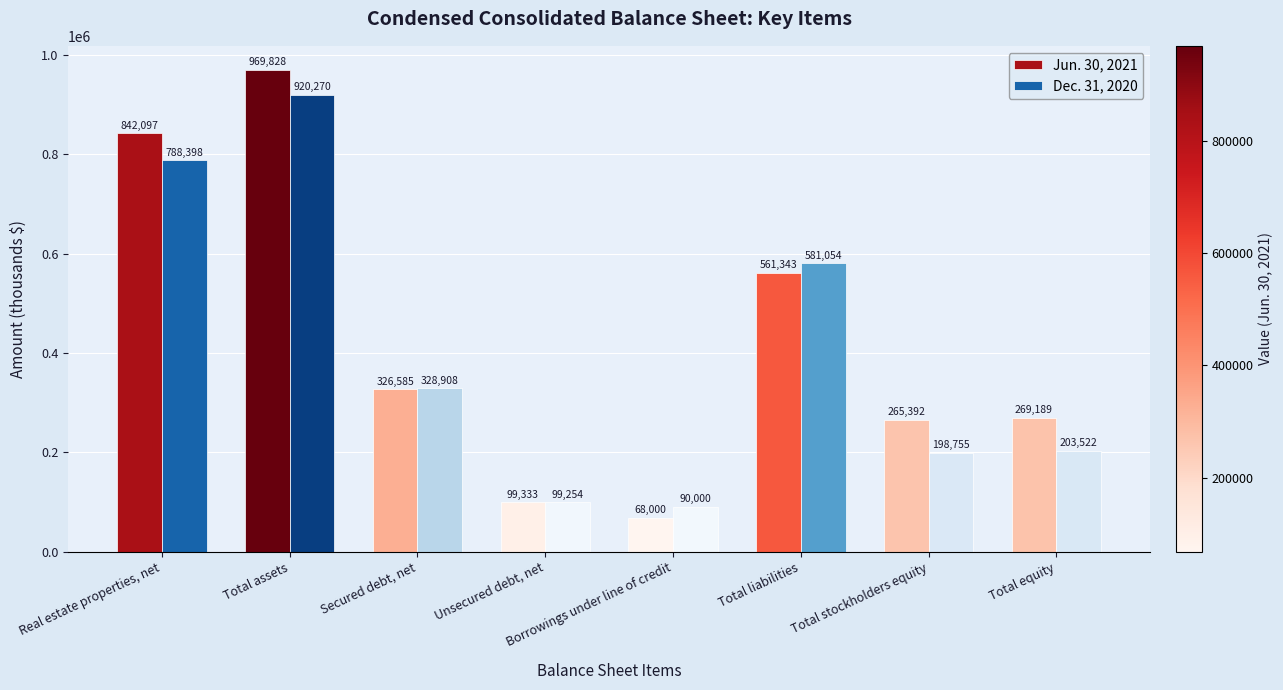

At how many categories does at least one series exceed 877238?

1